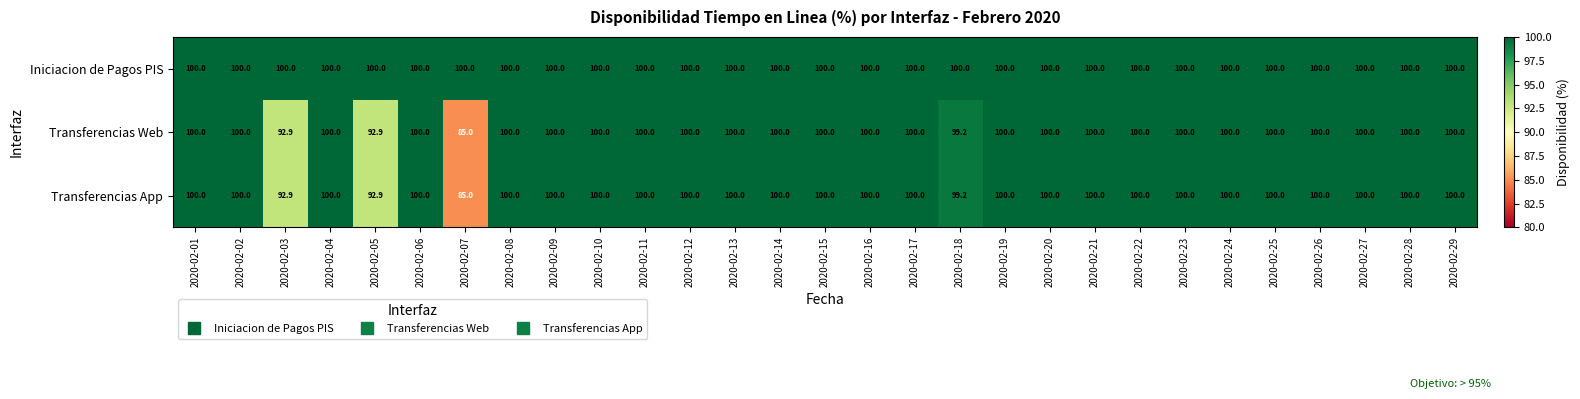

At how many categories does at least one series exceed 96?

29